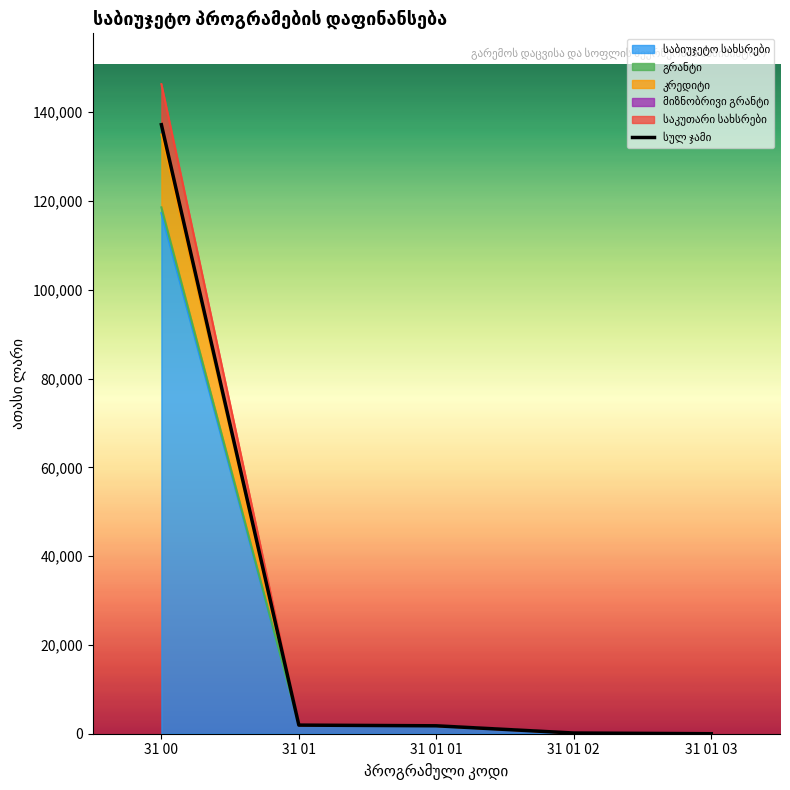

Is it true that the value at 31 00 is 137203.7?

True